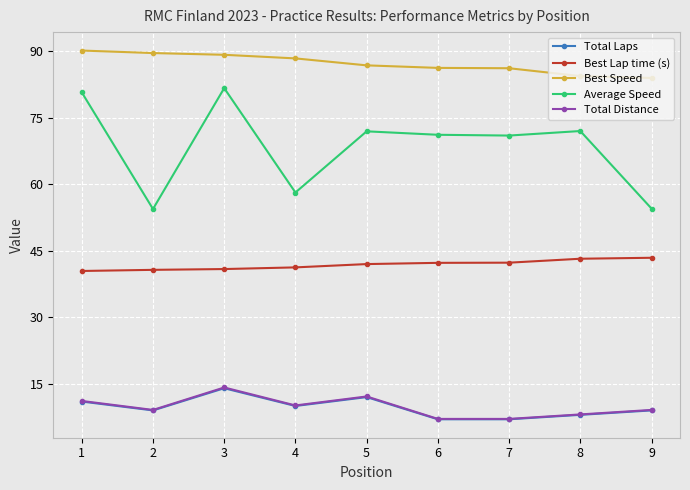

What value does the Best Speed series have at 1?

90.1